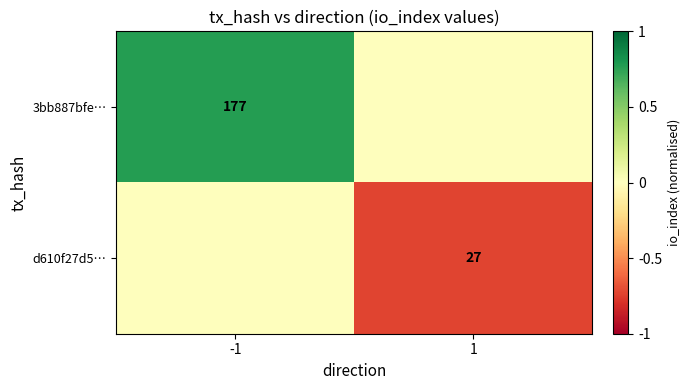

The 3bb887bfe… series shows 1.0 at -1. True or false?

False